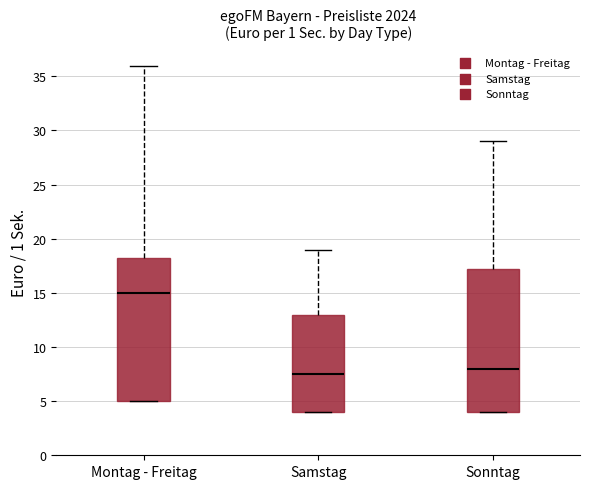

Reading left to right, read every box against the y-axis: the position of its median line, the range the box covers, and the ends of its whiskers. The values are not printed on the chart, so give them approximately, as read against the axis.

Montag - Freitag: median 15.0, box 5.0 to 18.5, whiskers 5.0 to 36.0
Samstag: median 7.5, box 4.0 to 13.0, whiskers 4.0 to 19.0
Sonntag: median 8.0, box 4.0 to 17.5, whiskers 4.0 to 29.0